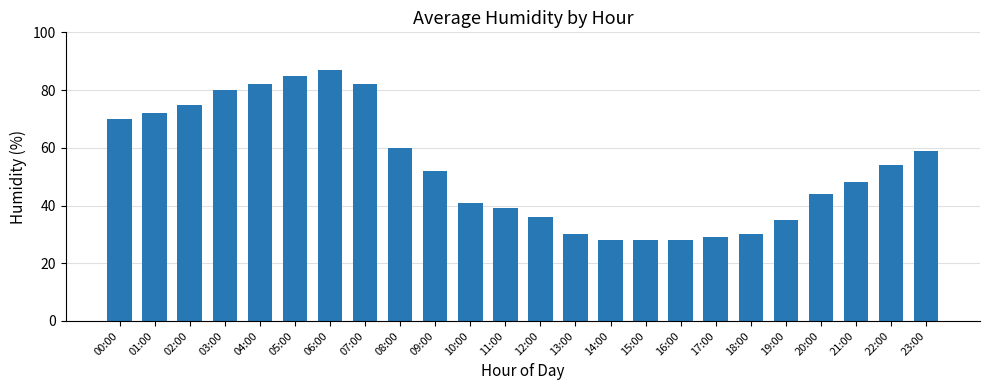

What is the minimum value shown in the chart?

28